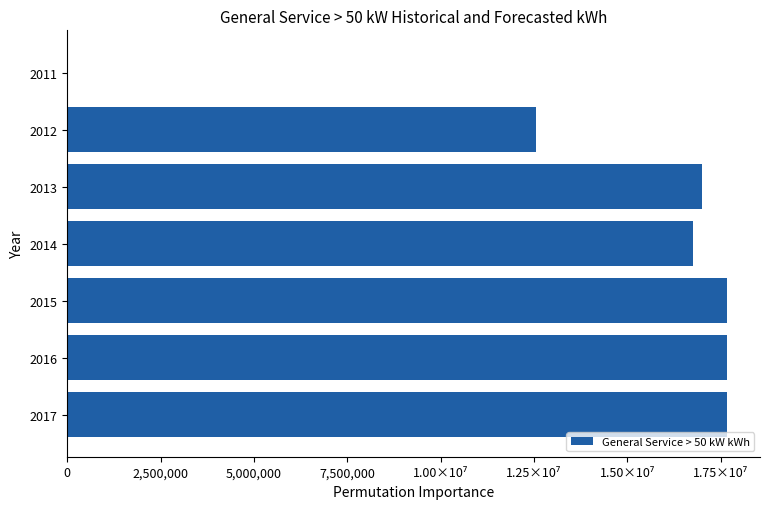

What is the difference between the maximum and second lowest values?

5112972.8